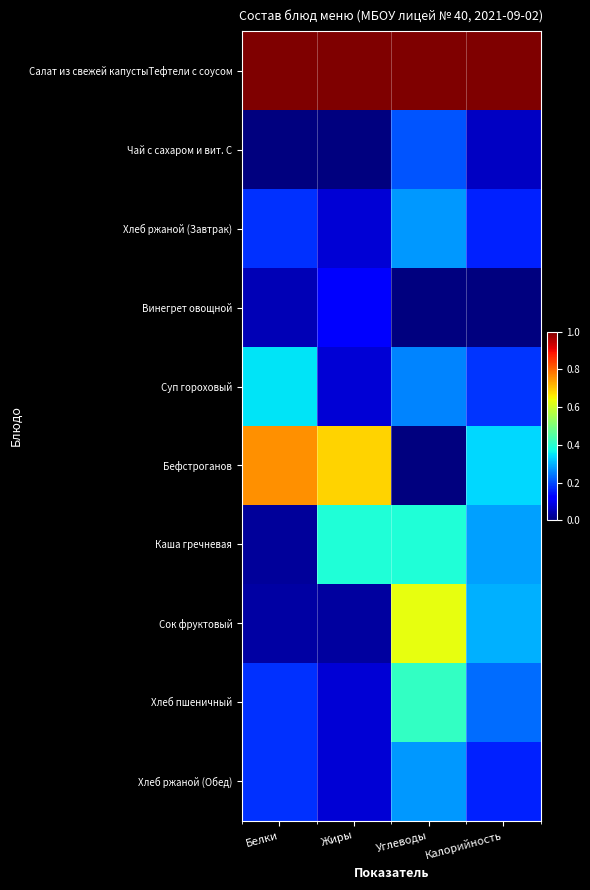

What is the maximum value shown in the chart?

1.0